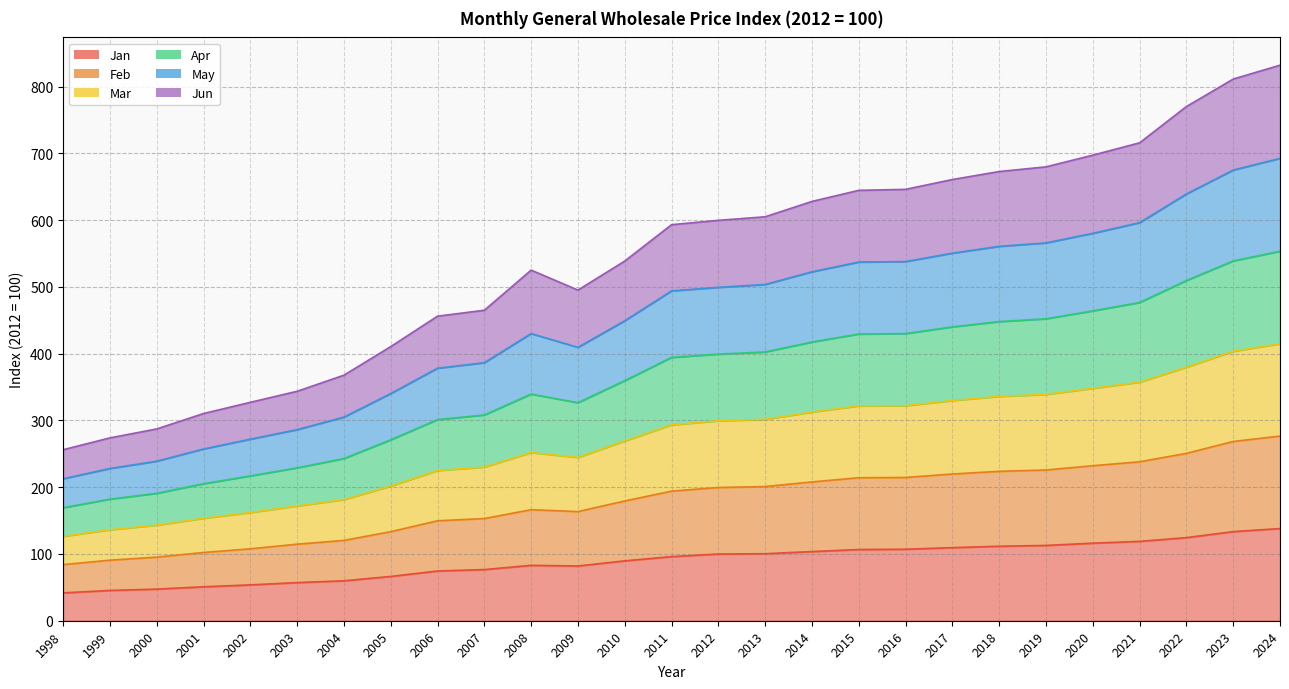

How many interior local valleys does the Feb series have?

1